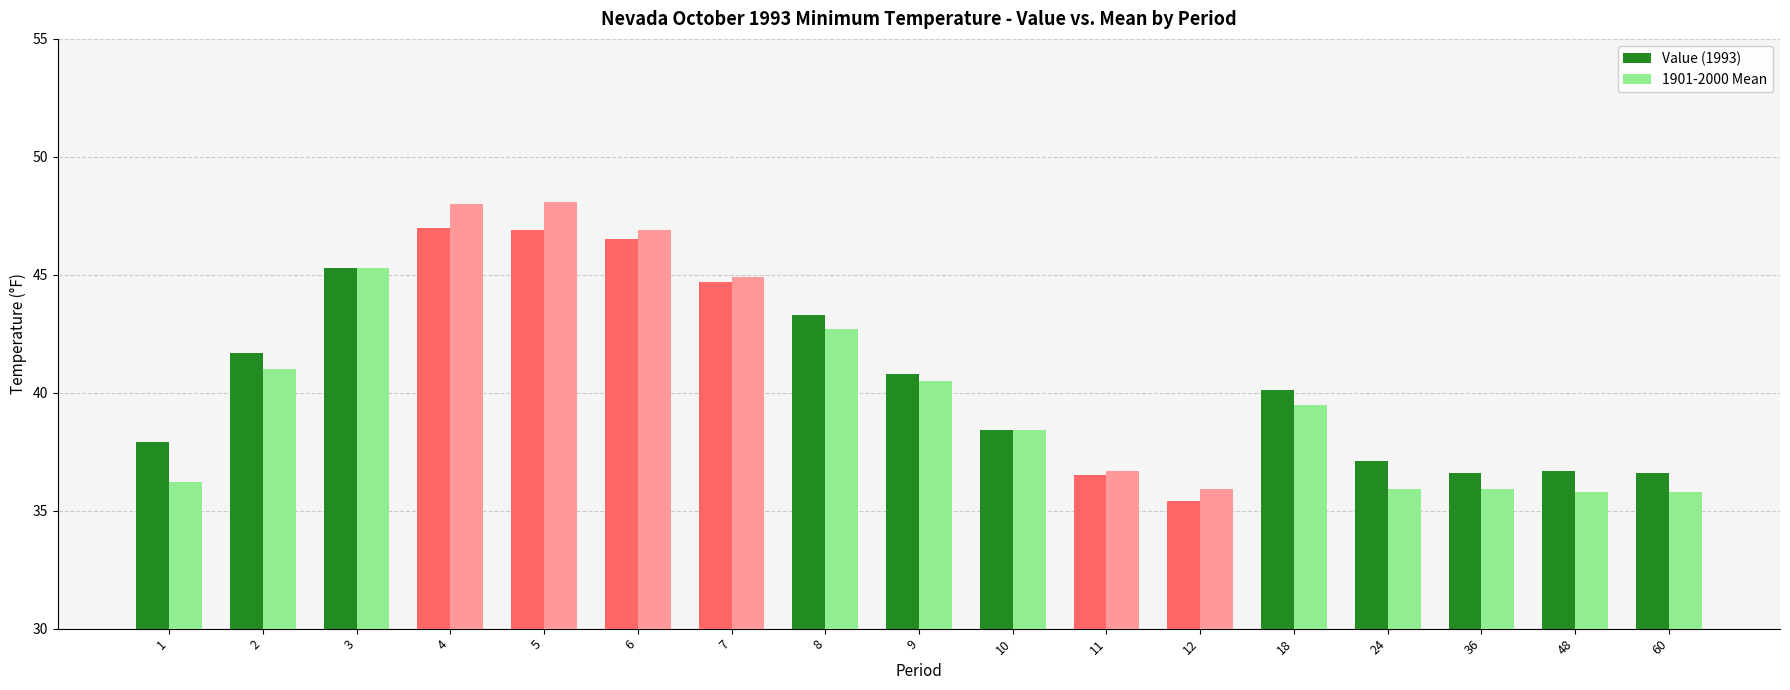

What is the total value across all series at 1?

74.1